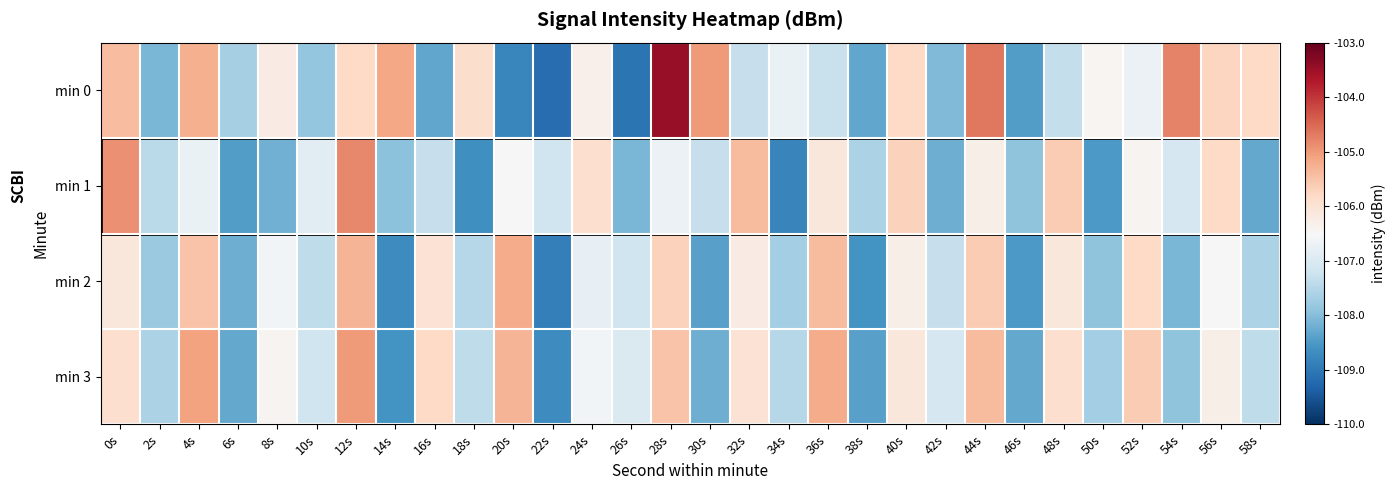

Reading right to left, transcribe all the data shown in this chart.

min 0: 58s=-105.8	56s=-105.7	54s=-104.8	52s=-106.7	50s=-106.4	48s=-107.3	46s=-108.5	44s=-104.7	42s=-108.0	40s=-105.8	38s=-108.3	36s=-107.3	34s=-106.7	32s=-107.3	30s=-105.0	28s=-103.4	26s=-109.1	24s=-106.3	22s=-109.2	20s=-108.8	18s=-105.9	16s=-108.3	14s=-105.1	12s=-105.8	10s=-107.9	8s=-106.2	6s=-107.7	4s=-105.3	2s=-108.1	0s=-105.4
min 1: 58s=-108.3	56s=-105.8	54s=-107.1	52s=-106.4	50s=-108.5	48s=-105.6	46s=-107.9	44s=-106.3	42s=-108.2	40s=-105.7	38s=-107.6	36s=-106.1	34s=-108.8	32s=-105.4	30s=-107.3	28s=-106.7	26s=-108.1	24s=-105.9	22s=-107.2	20s=-106.5	18s=-108.6	16s=-107.3	14s=-107.9	12s=-104.8	10s=-106.9	8s=-108.2	6s=-108.5	4s=-106.7	2s=-107.4	0s=-104.9
min 2: 58s=-107.6	56s=-106.5	54s=-108.1	52s=-105.8	50s=-107.9	48s=-106.1	46s=-108.5	44s=-105.6	42s=-107.3	40s=-106.3	38s=-108.6	36s=-105.4	34s=-107.7	32s=-106.2	30s=-108.4	28s=-105.7	26s=-107.2	24s=-106.8	22s=-108.9	20s=-105.2	18s=-107.5	16s=-106.0	14s=-108.7	12s=-105.3	10s=-107.4	8s=-106.6	6s=-108.2	4s=-105.5	2s=-107.8	0s=-106.1
min 3: 58s=-107.4	56s=-106.3	54s=-107.9	52s=-105.6	50s=-107.7	48s=-105.9	46s=-108.3	44s=-105.4	42s=-107.1	40s=-106.1	38s=-108.4	36s=-105.2	34s=-107.5	32s=-106.0	30s=-108.2	28s=-105.5	26s=-107.0	24s=-106.6	22s=-108.7	20s=-105.3	18s=-107.4	16s=-105.8	14s=-108.6	12s=-105.0	10s=-107.2	8s=-106.4	6s=-108.3	4s=-105.1	2s=-107.6	0s=-105.9